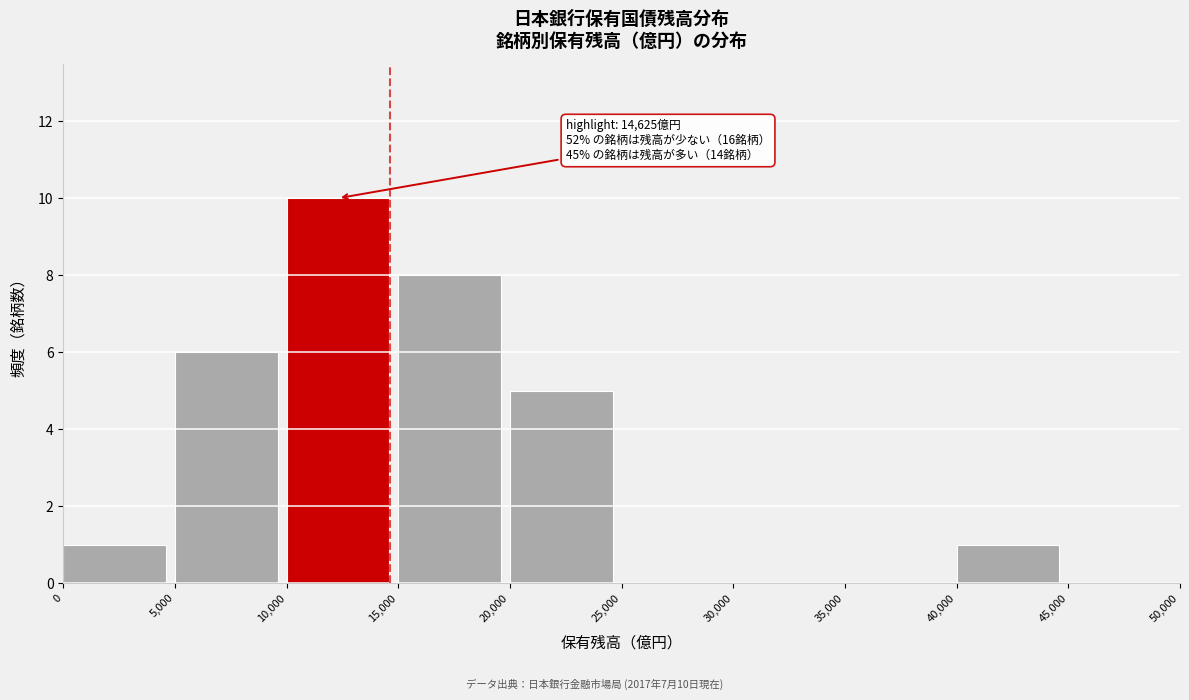

Over which range of the x-axis is the bar tallest?

10,000 to 15,000